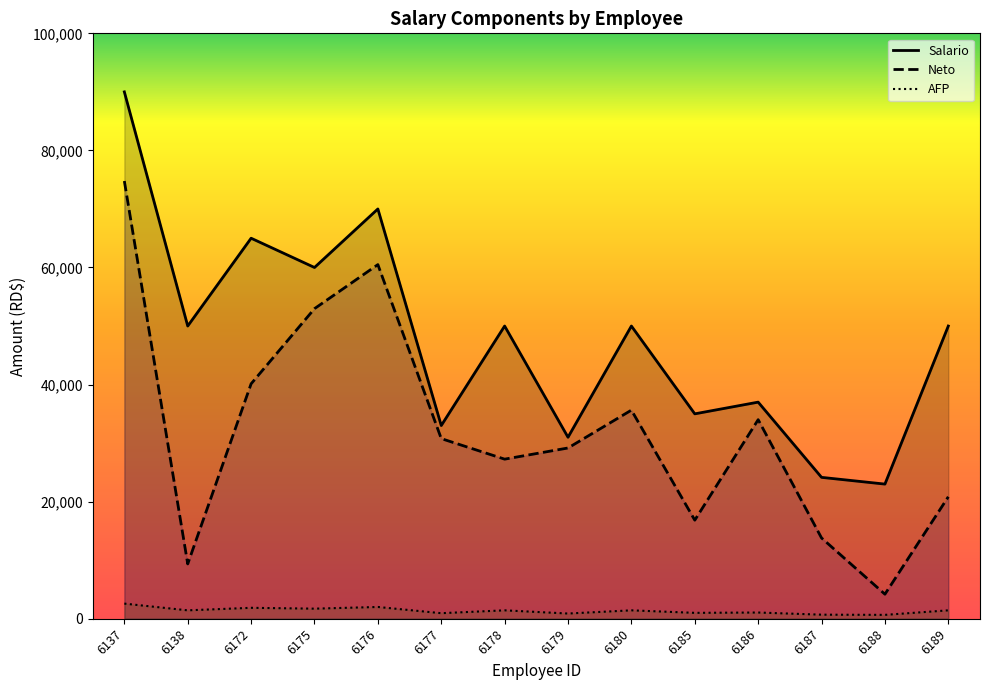

Which series changed the most between 6137 and 6179?

Salario